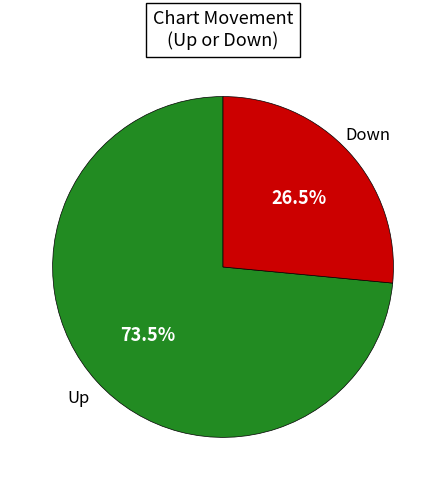

Does any single category account for the majority?

Yes